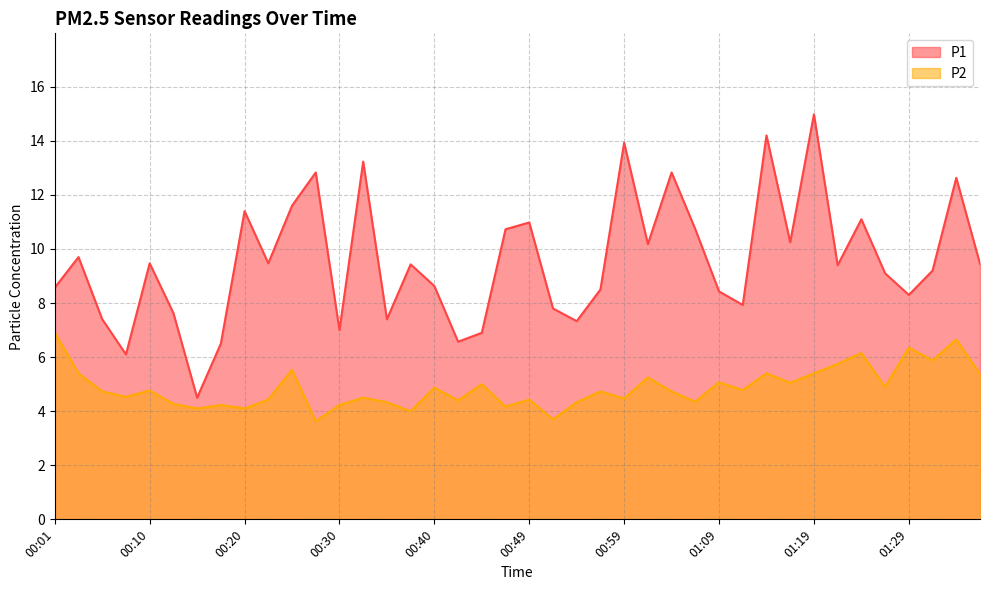

What is the label of the 22nd point from the left?

00:52